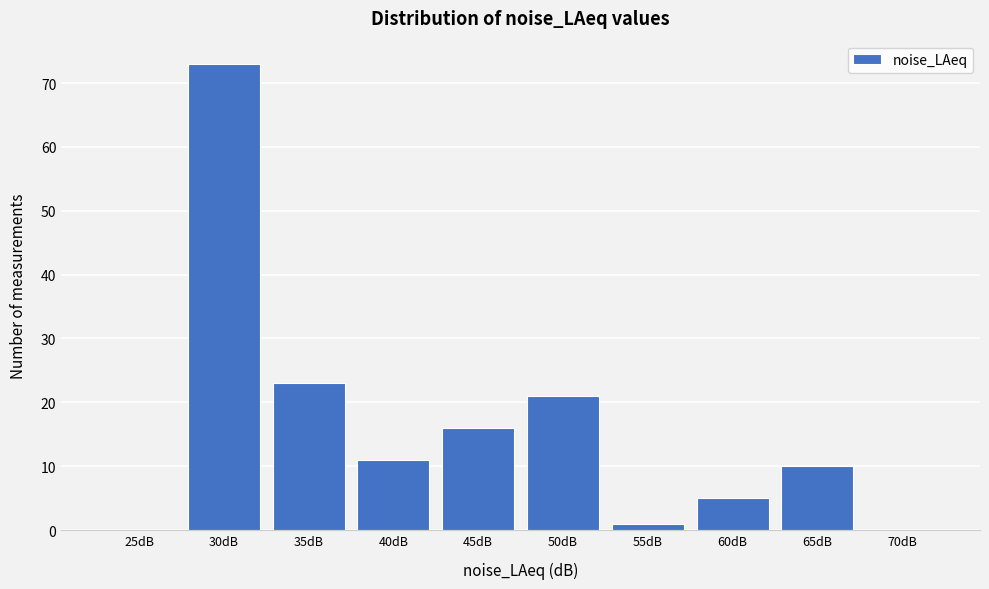

Reading right to left, what are all the values shown in this chart?

70dB=0	65dB=10	60dB=5	55dB=1	50dB=21	45dB=16	40dB=11	35dB=23	30dB=73	25dB=0